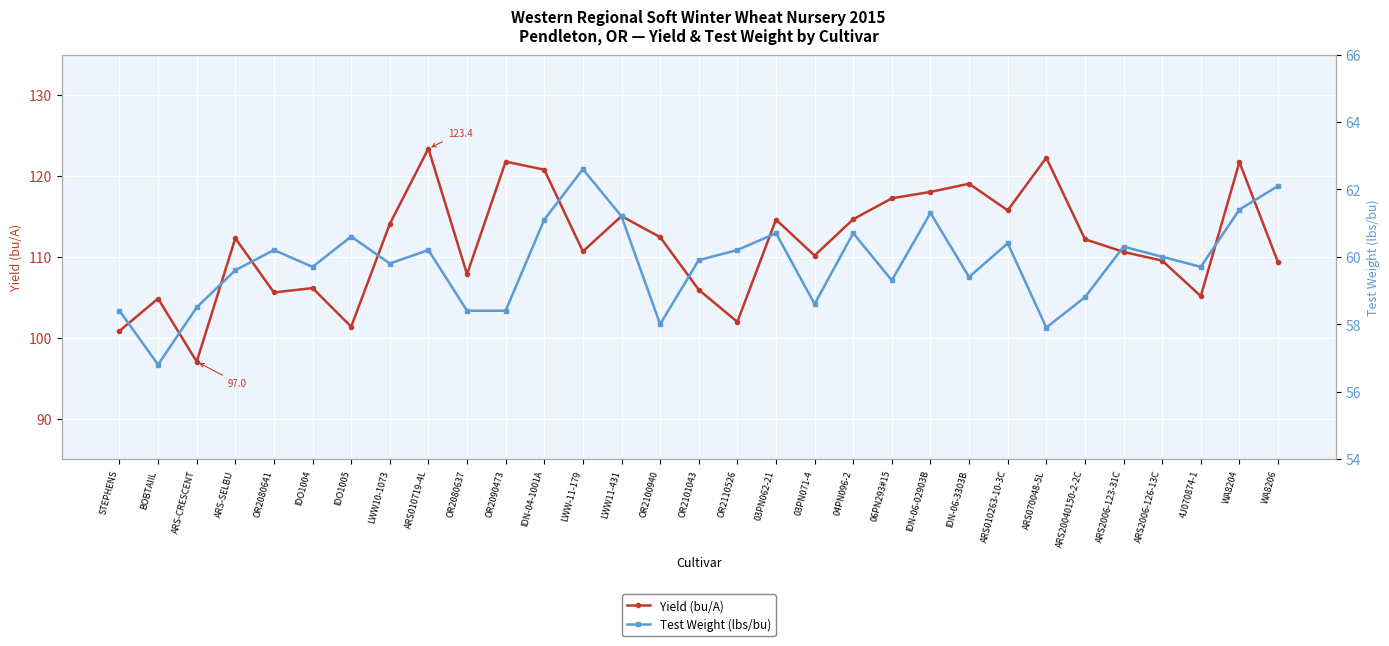

How many lines are shown in the chart?

2